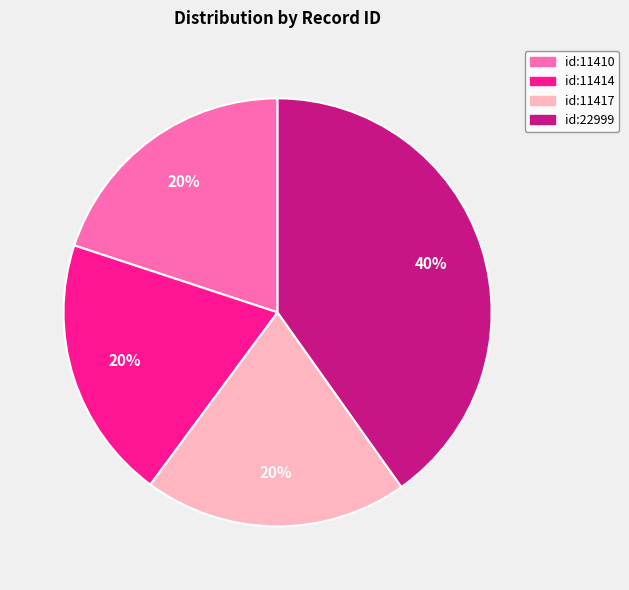

Is there any slice that represents more than half of the pie?

No